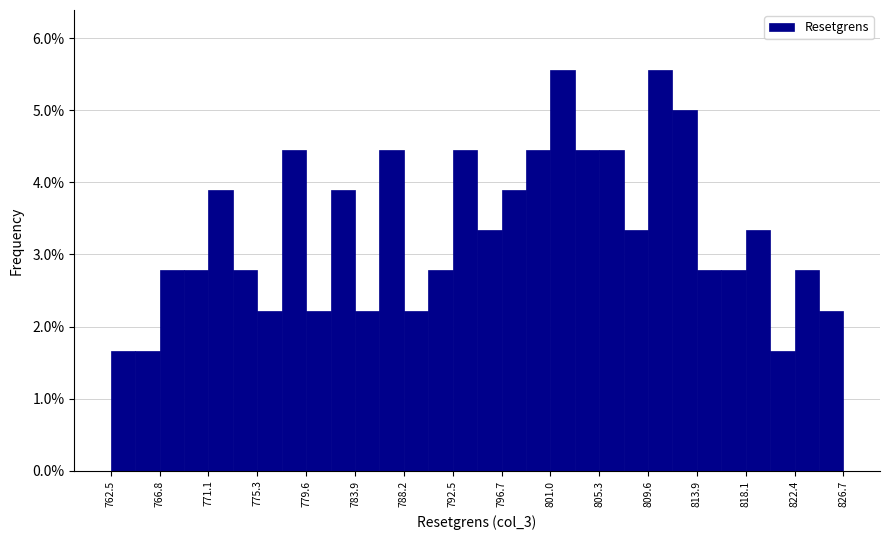

How tall is the bar that spans 794.5 to 796.5 on the x-axis? Neither the bar edges nor the heights are printed on the chart, so give them approximately, as read against the axes.

3.3